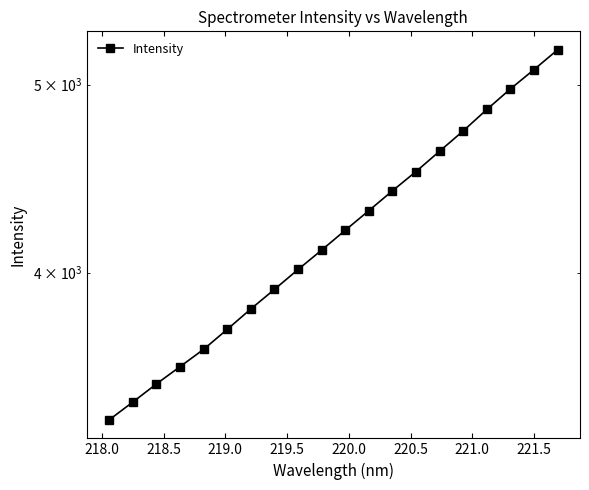

The value at 17 is 1238.8. True or false?

False